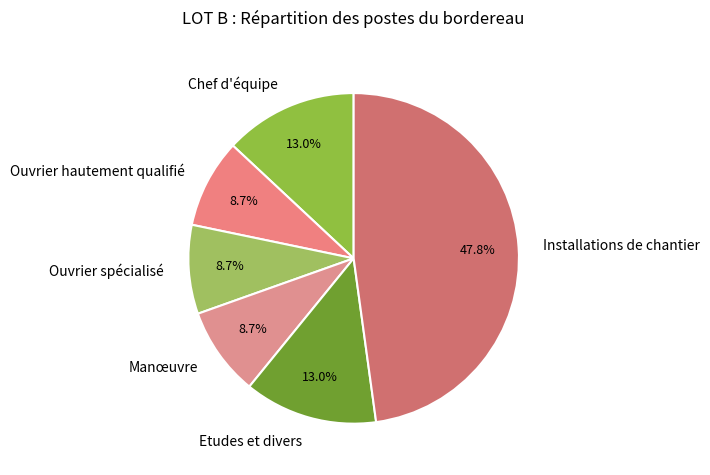

What is the largest slice in the pie chart?

Installations de chantier